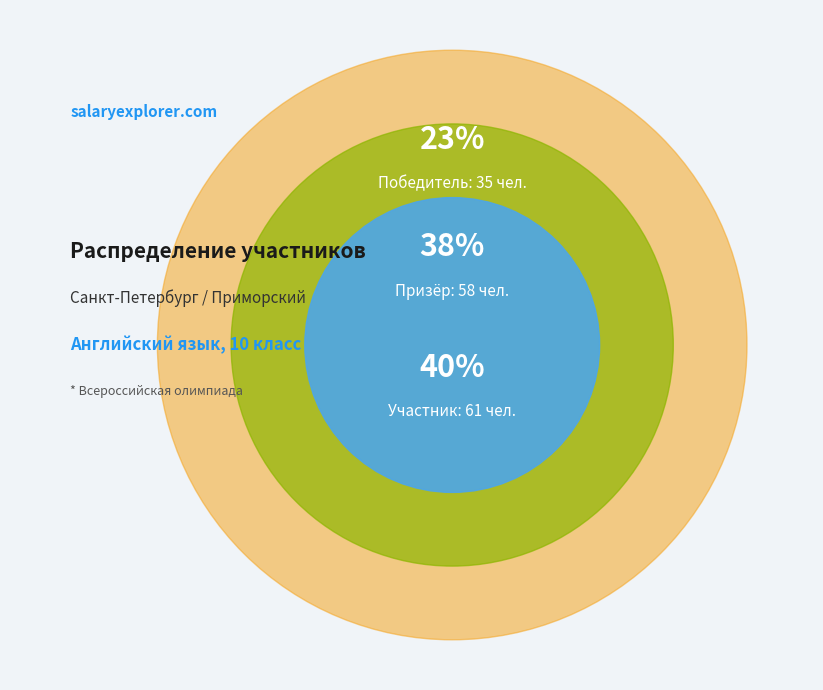

Which has a higher value, Призёр or Участник?

Участник